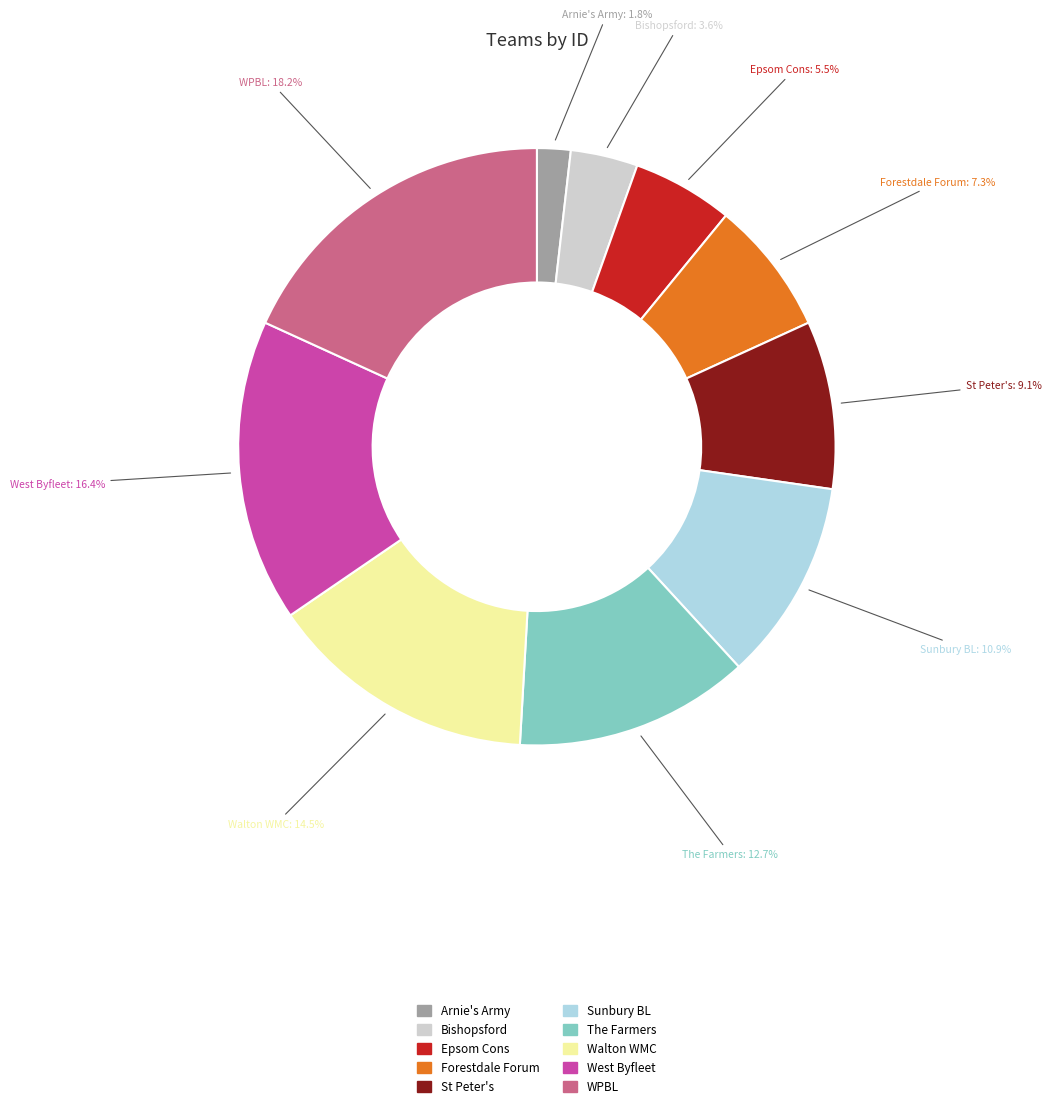

How many segments does this pie chart have?

10